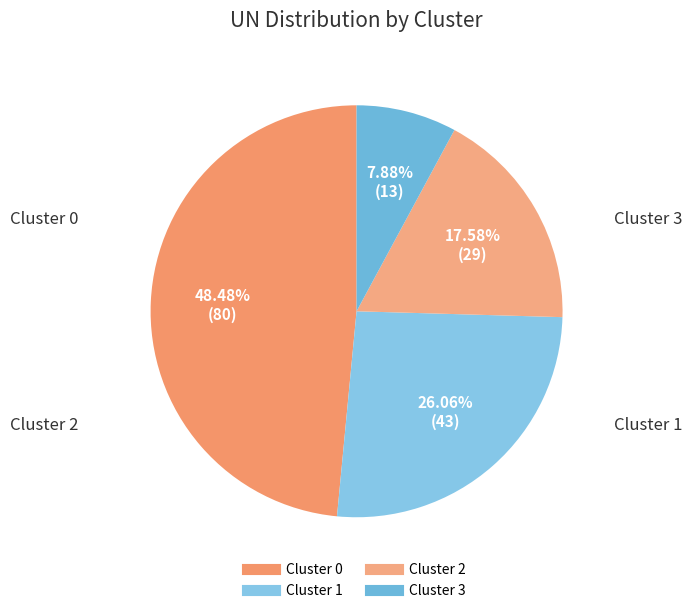

Does Cluster 0 represent more than half of the total?

No